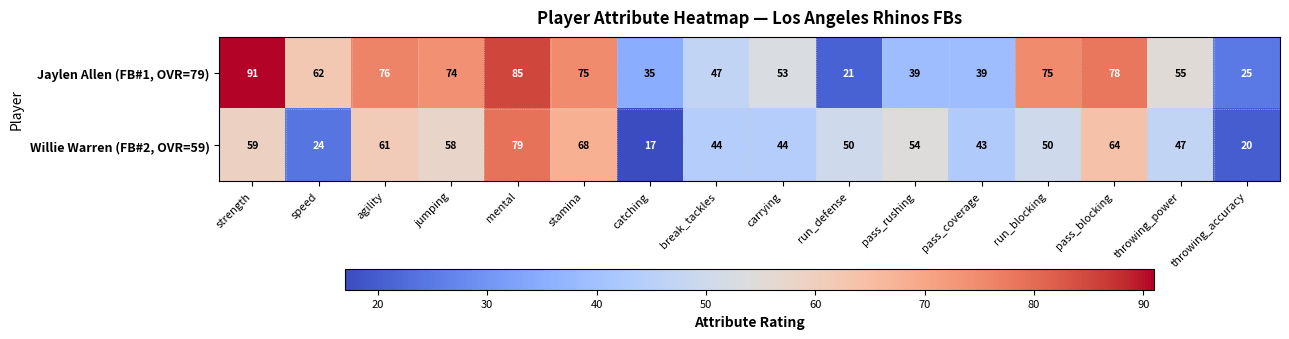

What is the sum of the Willie Warren (FB#2, OVR=59) values at stamina and run_blocking?

118